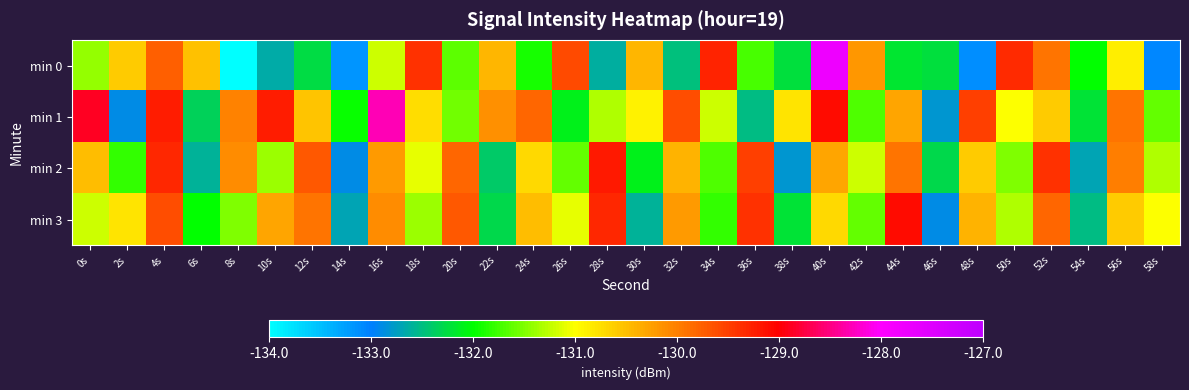

Reading left to right, transcribe all the data shown in this chart.

min 0: 0s=-131.4	2s=-130.6	4s=-129.7	6s=-130.5	8s=-134.0	10s=-132.7	12s=-132.3	14s=-133.2	16s=-131.2	18s=-129.4	20s=-131.6	22s=-130.4	24s=-131.9	26s=-129.6	28s=-132.6	30s=-130.4	32s=-132.5	34s=-129.3	36s=-131.7	38s=-132.2	40s=-127.8	42s=-130.2	44s=-132.2	46s=-132.2	48s=-133.1	50s=-129.3	52s=-129.9	54s=-132.0	56s=-130.9	58s=-133.1
min 1: 0s=-128.9	2s=-132.9	4s=-129.2	6s=-132.4	8s=-130.0	10s=-129.2	12s=-130.5	14s=-132.0	16s=-128.3	18s=-130.7	20s=-131.5	22s=-130.1	24s=-129.8	26s=-132.1	28s=-131.3	30s=-130.9	32s=-129.6	34s=-131.2	36s=-132.5	38s=-130.8	40s=-129.1	42s=-131.7	44s=-130.3	46s=-132.8	48s=-129.5	50s=-131.0	52s=-130.6	54s=-132.2	56s=-129.9	58s=-131.6
min 2: 0s=-130.5	2s=-131.8	4s=-129.3	6s=-132.6	8s=-130.1	10s=-131.4	12s=-129.7	14s=-132.9	16s=-130.2	18s=-131.1	20s=-129.8	22s=-132.4	24s=-130.7	26s=-131.6	28s=-129.2	30s=-132.1	32s=-130.4	34s=-131.7	36s=-129.5	38s=-132.8	40s=-130.3	42s=-131.2	44s=-129.9	46s=-132.3	48s=-130.6	50s=-131.5	52s=-129.4	54s=-132.7	56s=-130.0	58s=-131.3
min 3: 0s=-131.2	2s=-130.8	4s=-129.6	6s=-132.0	8s=-131.5	10s=-130.3	12s=-129.9	14s=-132.7	16s=-130.1	18s=-131.4	20s=-129.7	22s=-132.3	24s=-130.5	26s=-131.1	28s=-129.3	30s=-132.6	32s=-130.2	34s=-131.8	36s=-129.4	38s=-132.2	40s=-130.7	42s=-131.6	44s=-129.1	46s=-132.9	48s=-130.4	50s=-131.3	52s=-129.8	54s=-132.5	56s=-130.6	58s=-131.0